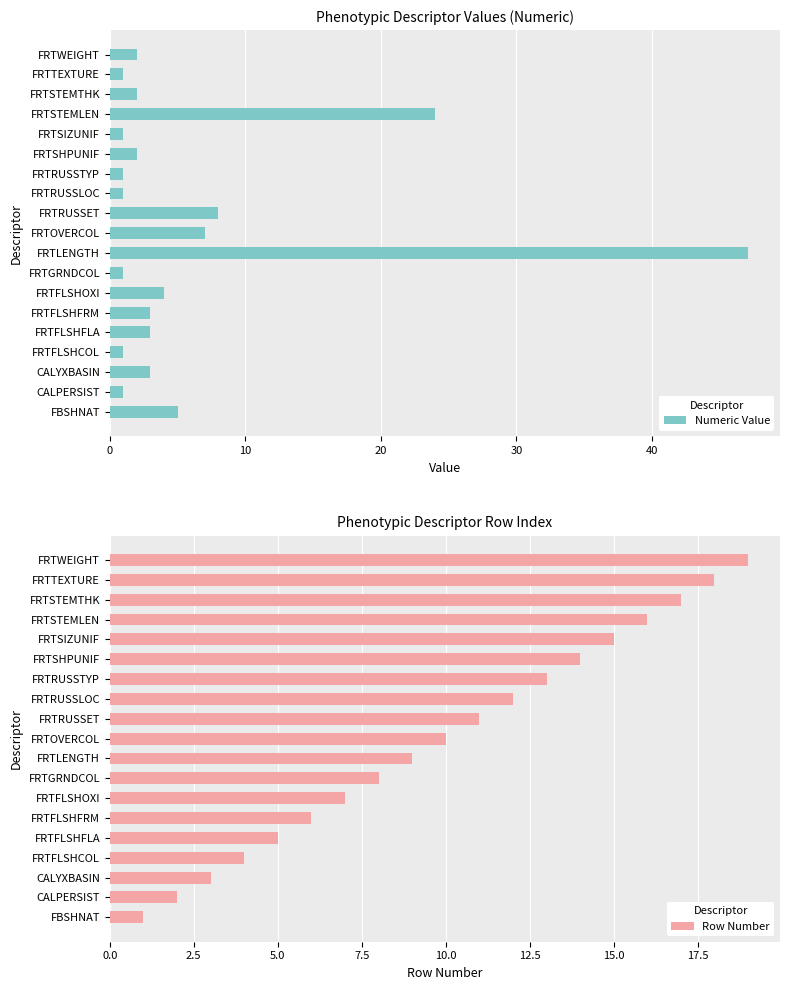

The Row Number series shows 33 at FRTWEIGHT. True or false?

False